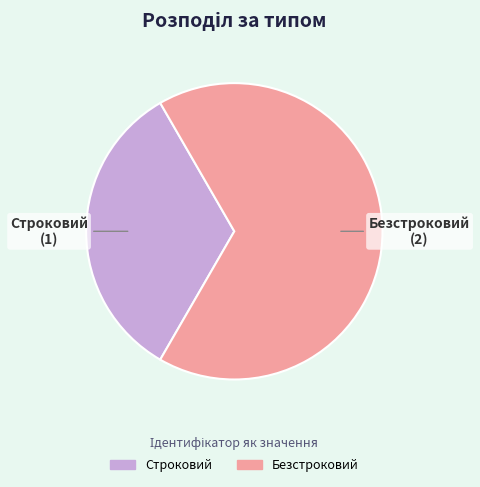

How many slices are in this pie chart?

2